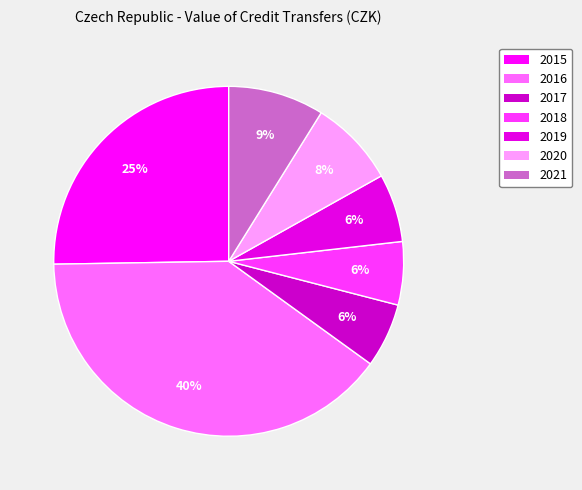

What is the largest slice in the pie chart?

2016